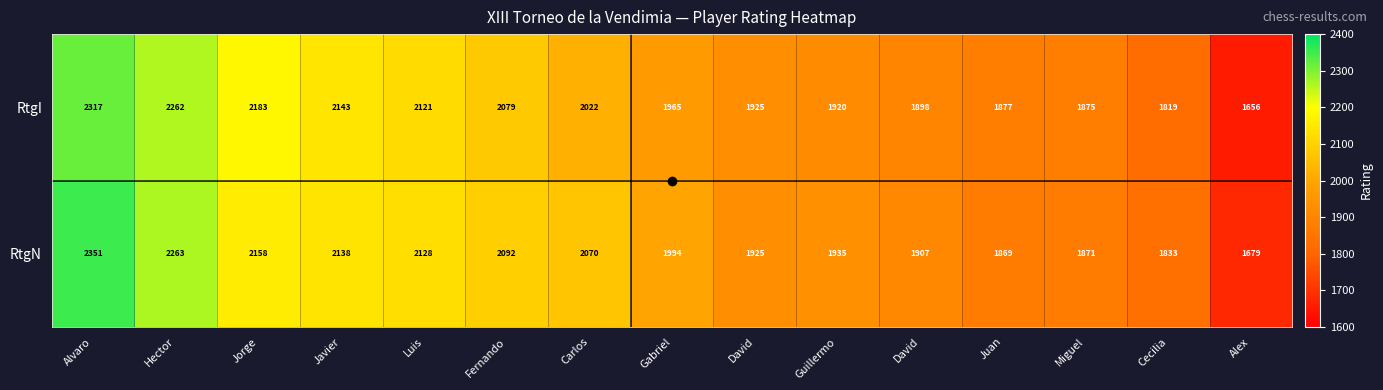

How many data points does each series have?

15